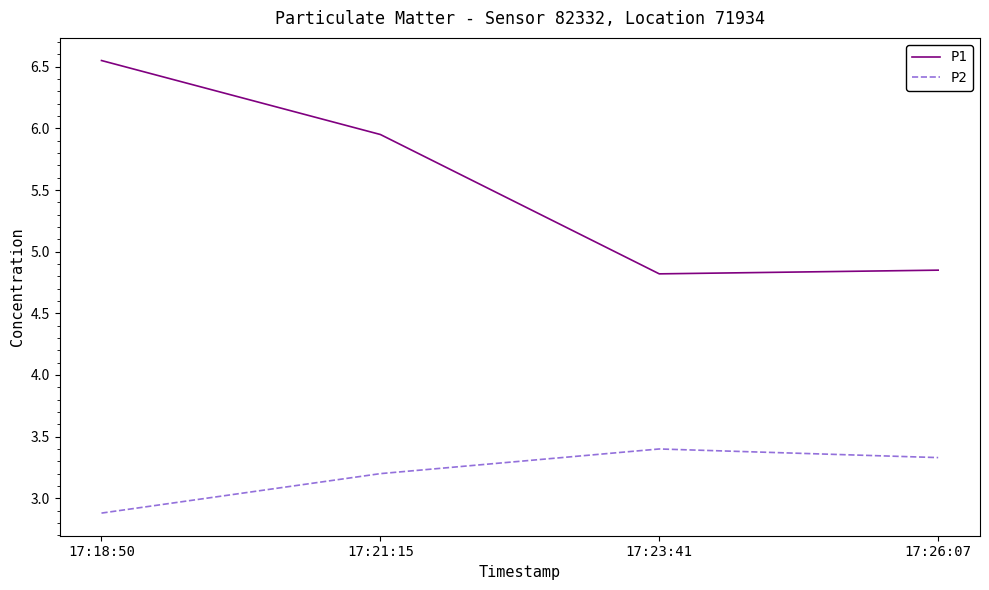

Where is P2 nearest to the value 3?

17:18:50